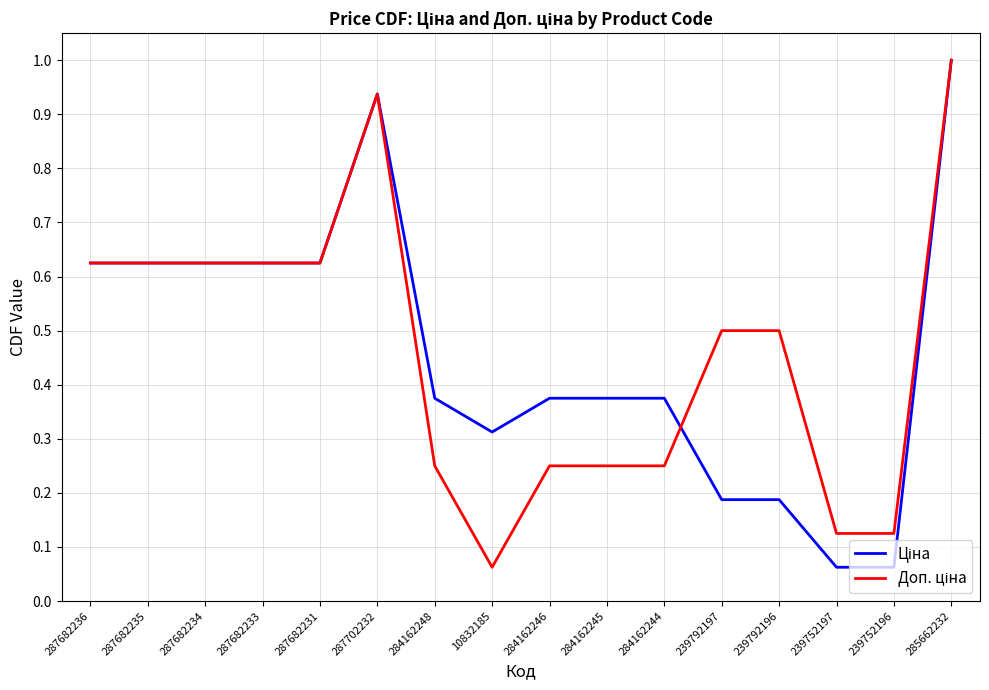

Which category has the highest value across all series?

285662232